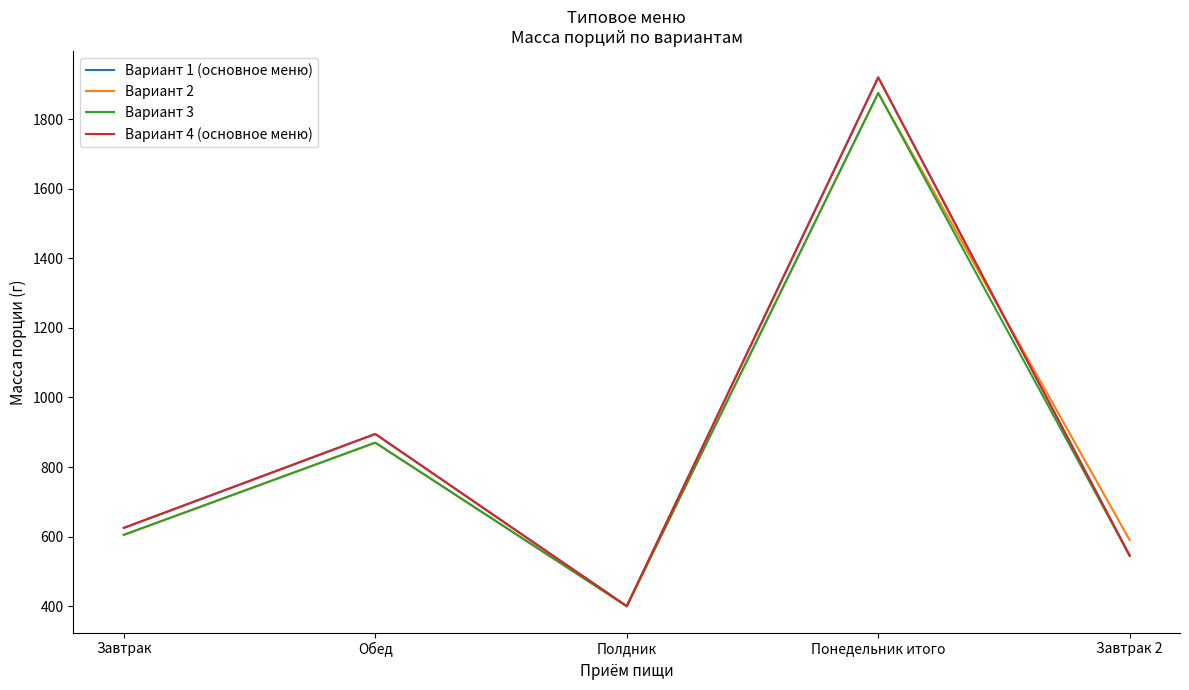

What is the value of the Вариант 3 point at the 5th from the left?

545